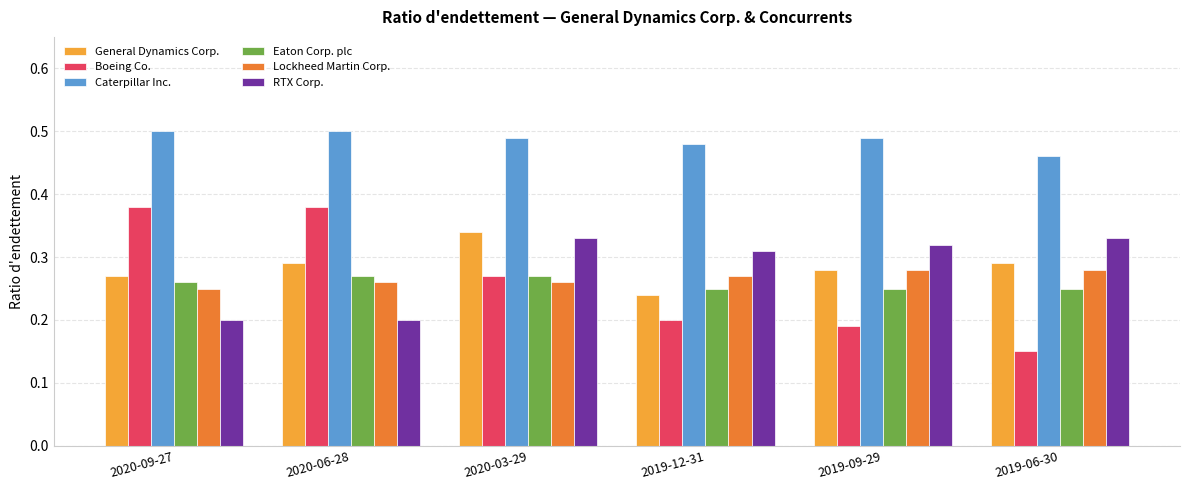

Between 2019-12-31 and 2019-09-29, which series saw the biggest shift?

General Dynamics Corp.